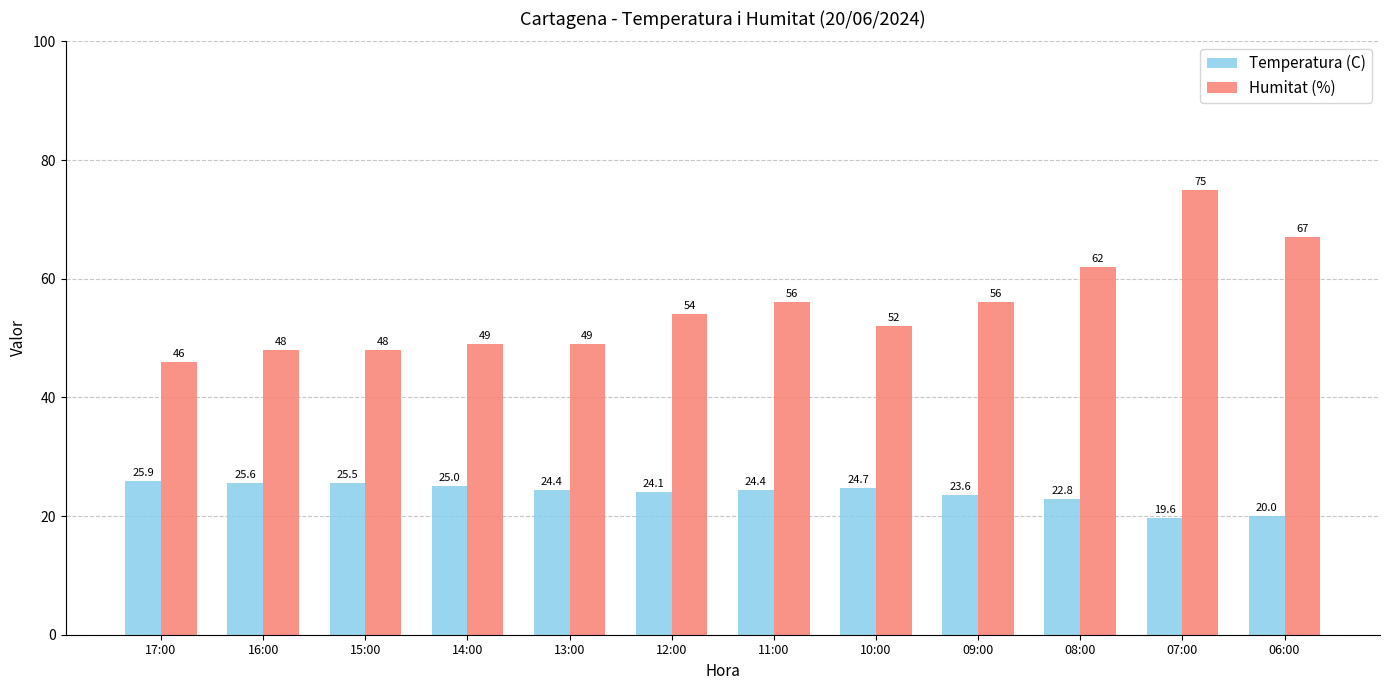

What position from the left is 10:00?

8